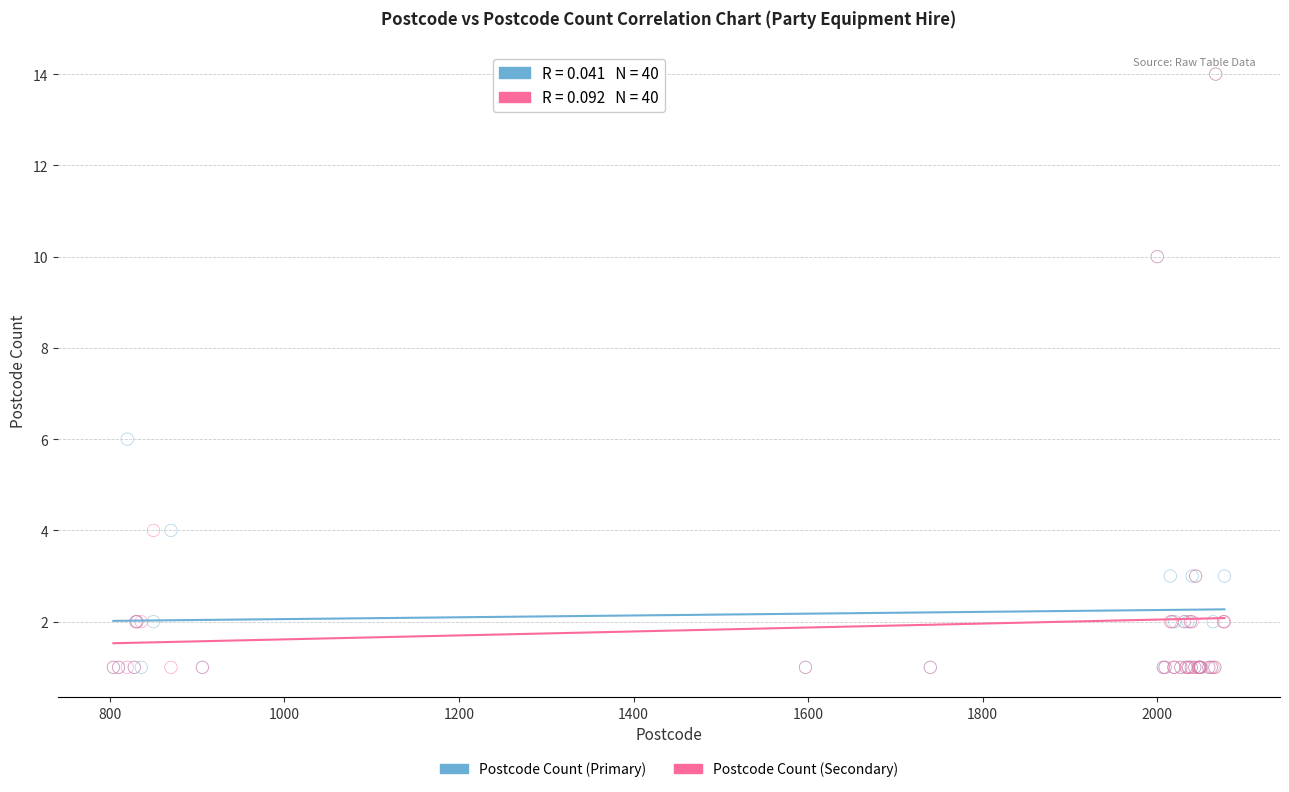

In the Postcode Count (Secondary) series, what Y value is closest to 7?

4